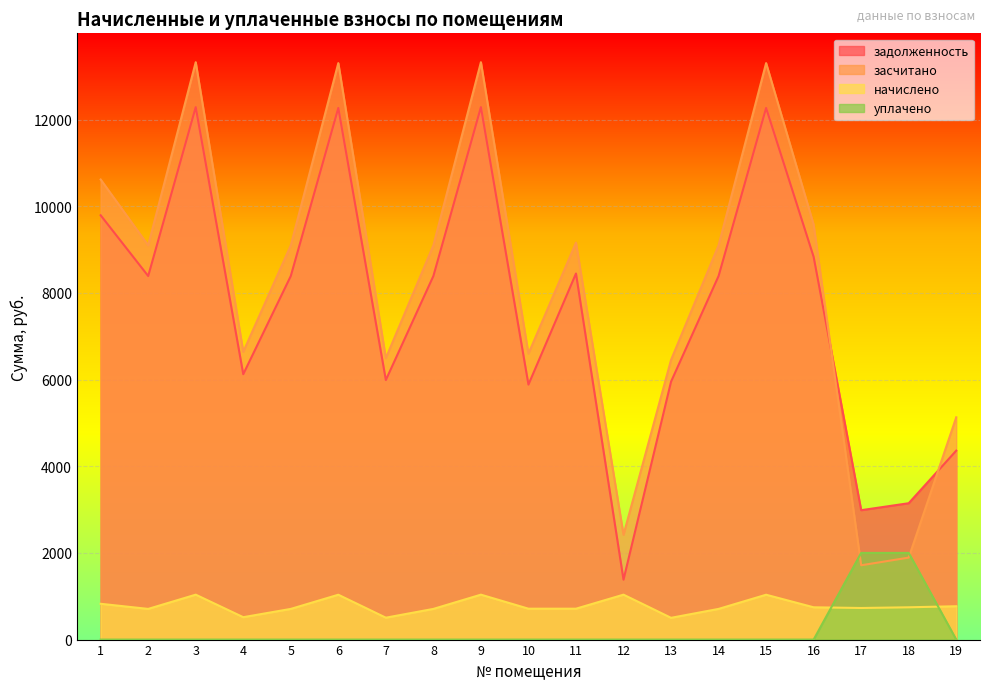

True or false: уплачено and задолженность cross at least once.

False